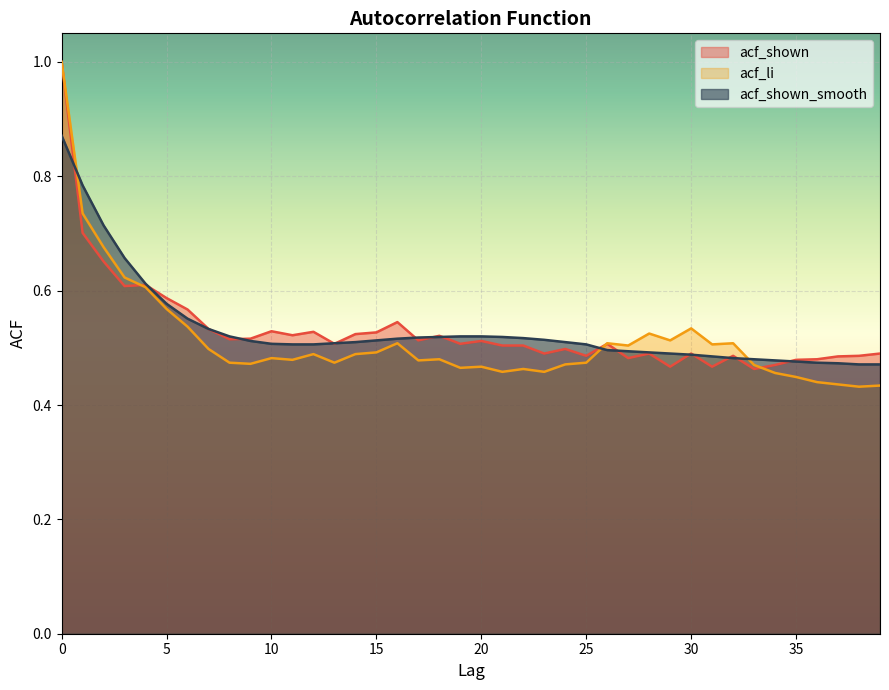

Which series changed the most between 7 and 9?

acf_li